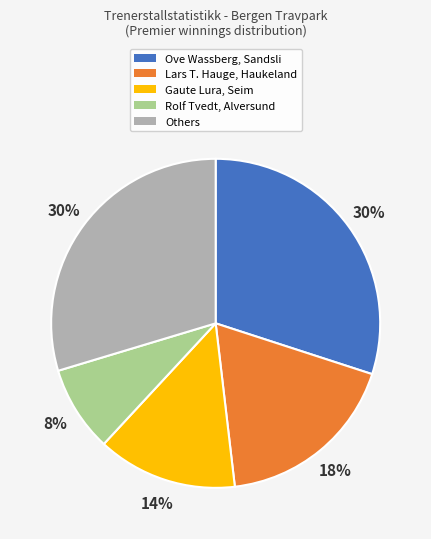

To the nearest percent, what is the average slice percentage?

20%